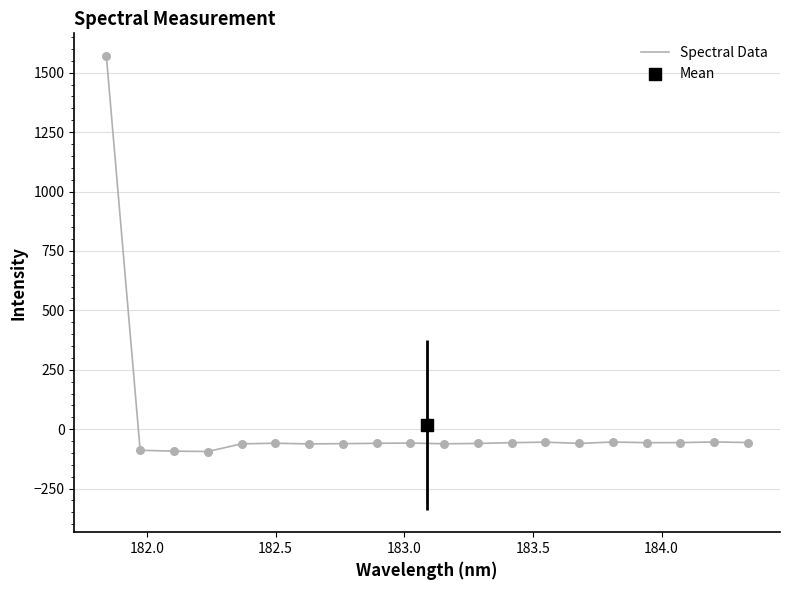

What is the minimum value for Spectral Data?

-94.0